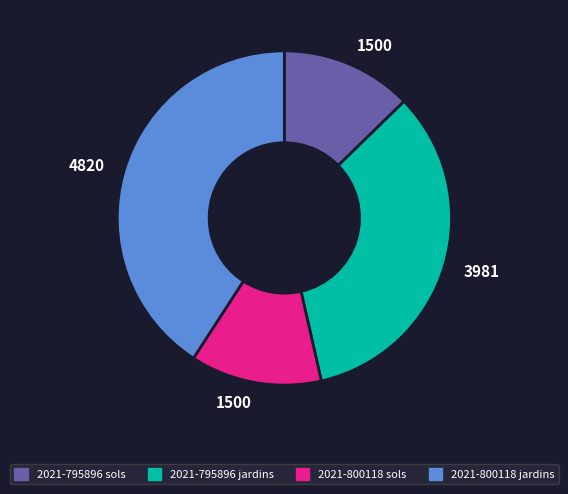

Is there any slice that represents more than half of the pie?

No